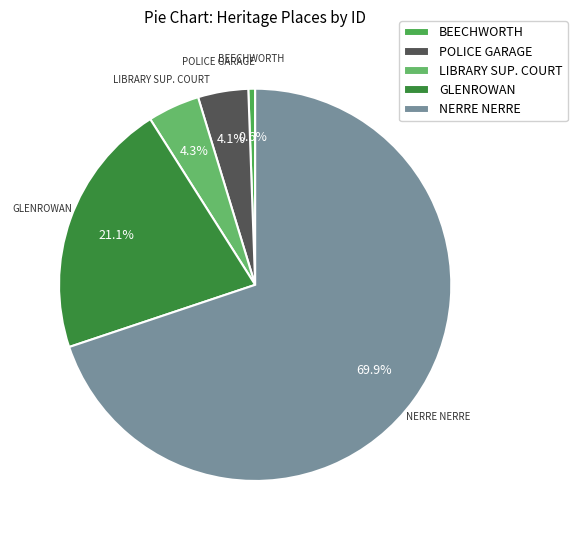

To the nearest percent, what is the difference between the largest and smallest slice percentages?

69%